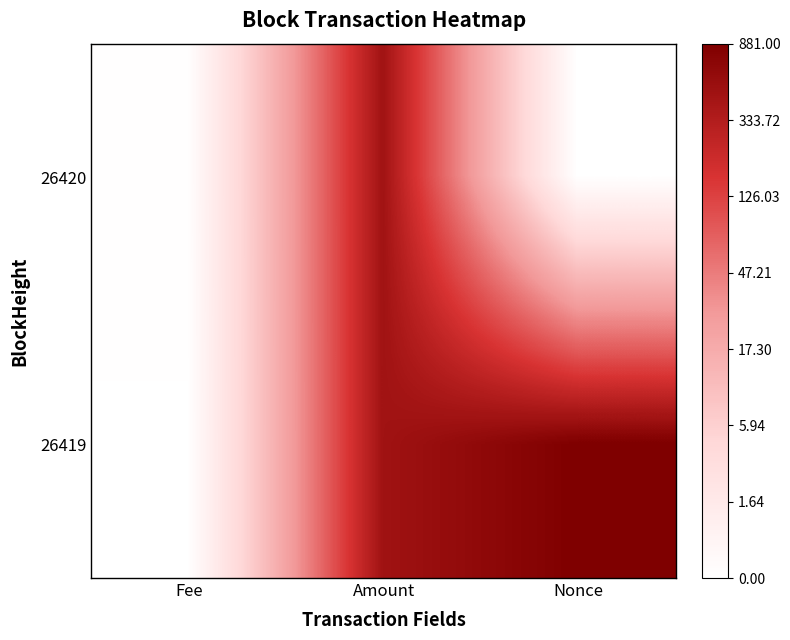

Reading right to left, transcribe all the data shown in this chart.

26420: Nonce=0.0	Amount=6.1	Fee=0.0
26419: Nonce=6.8	Amount=6.1	Fee=0.0